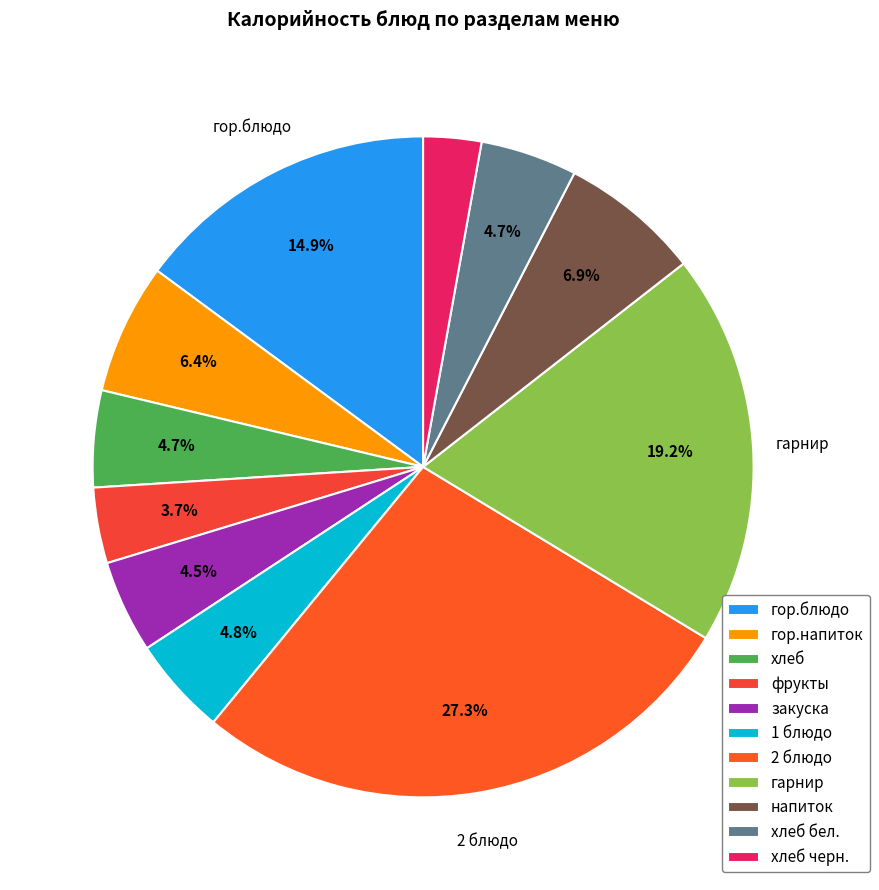

What percentage is NOT represented by хлеб черн.?

97.2%